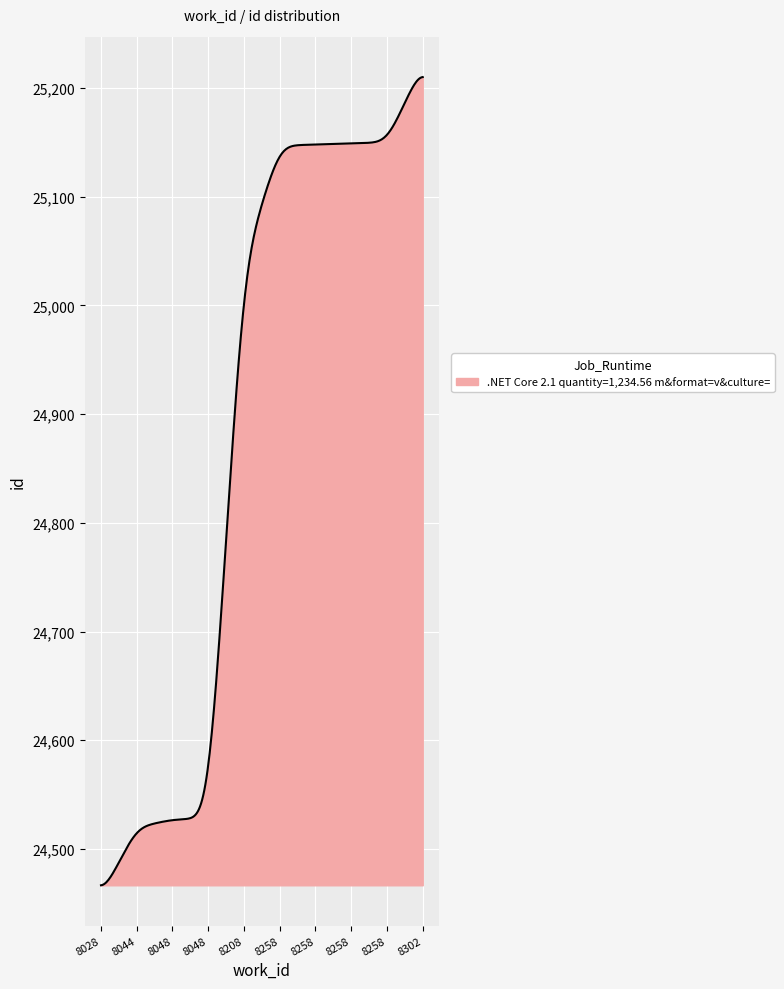

What is the greatest value displayed?

25210.0